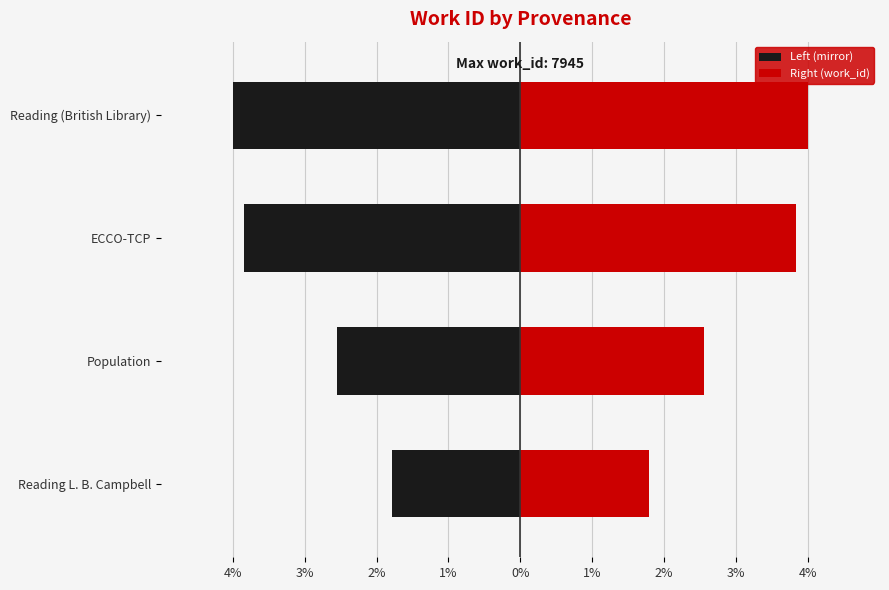

Reading left to right, transcribe all the data shown in this chart.

Left (mirror): -1.8	-2.5	-3.8	-4.0
Right (work_id): 1.8	2.5	3.8	4.0